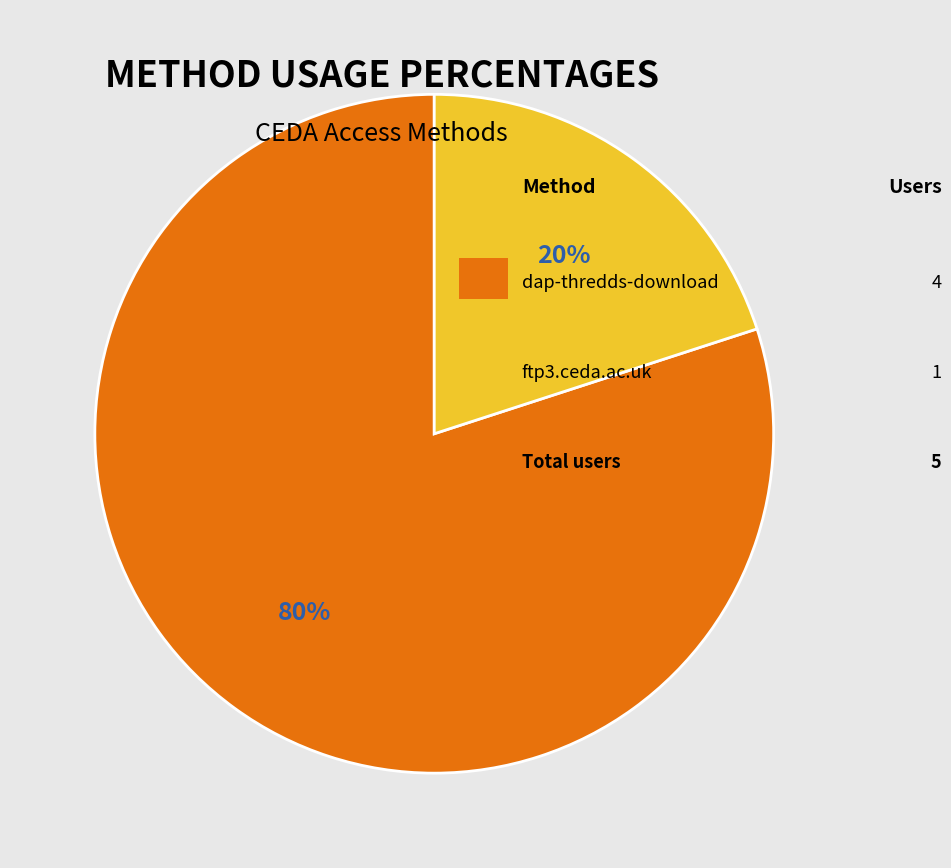

To the nearest percent, what is the difference between the largest and smallest slice percentages?

60%